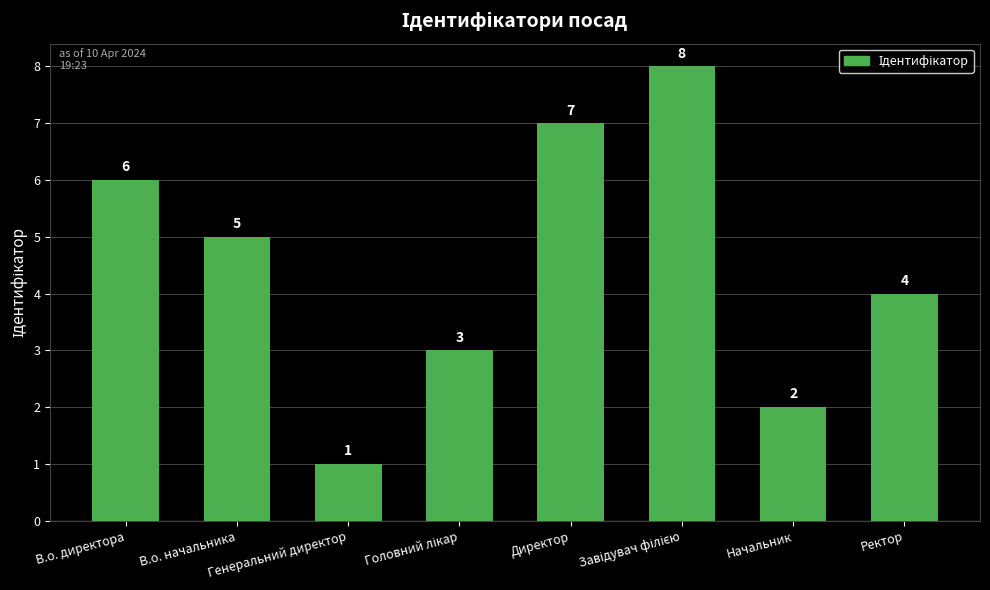

Which label corresponds to the smallest value in the chart?

Генеральний директор